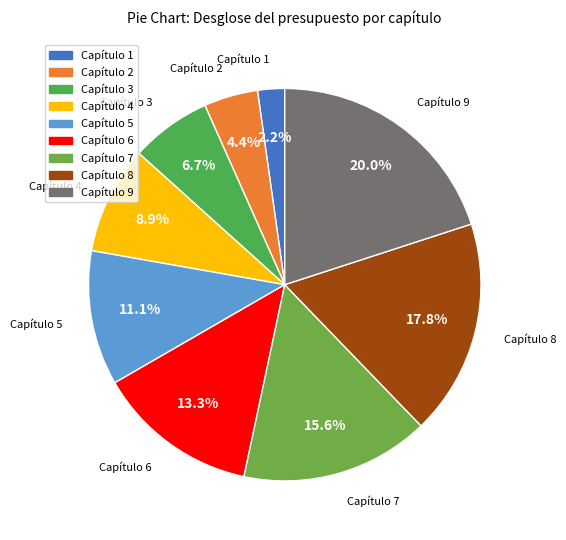

How many slices are in this pie chart?

9